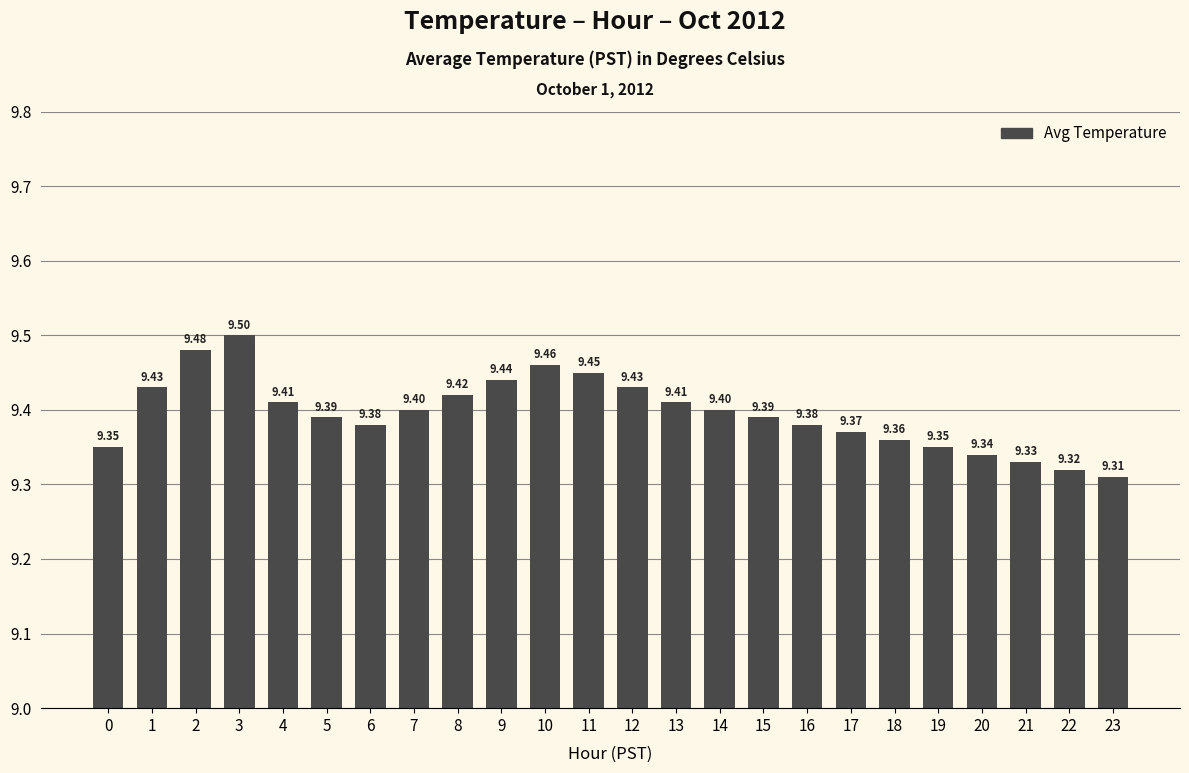

Which label corresponds to the largest value in the chart?

3